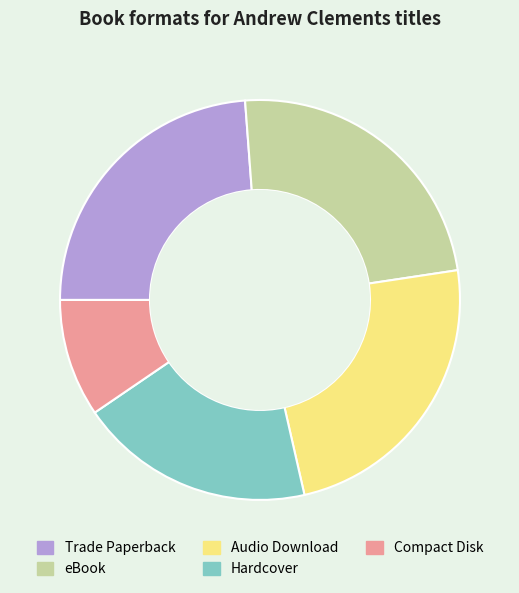

The Audio Download slice represents 24% of the pie. True or false?

True